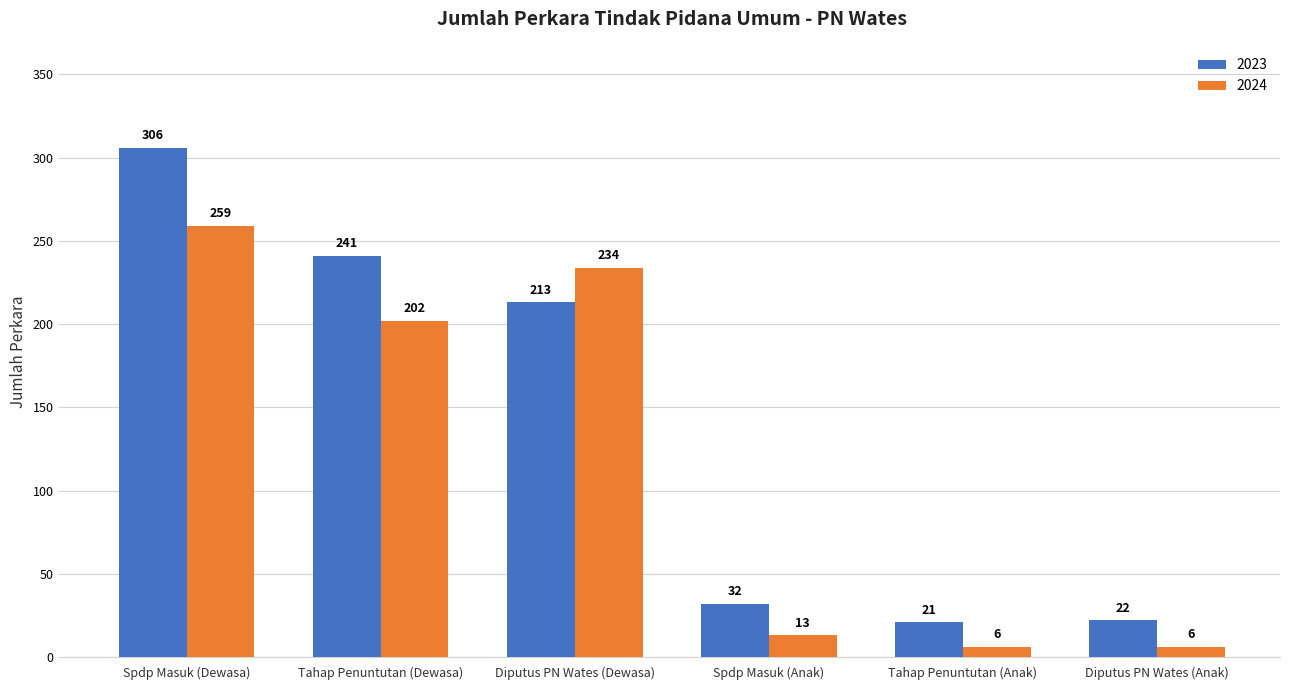

What is the label of the 2nd bar from the left?

Tahap Penuntutan (Dewasa)